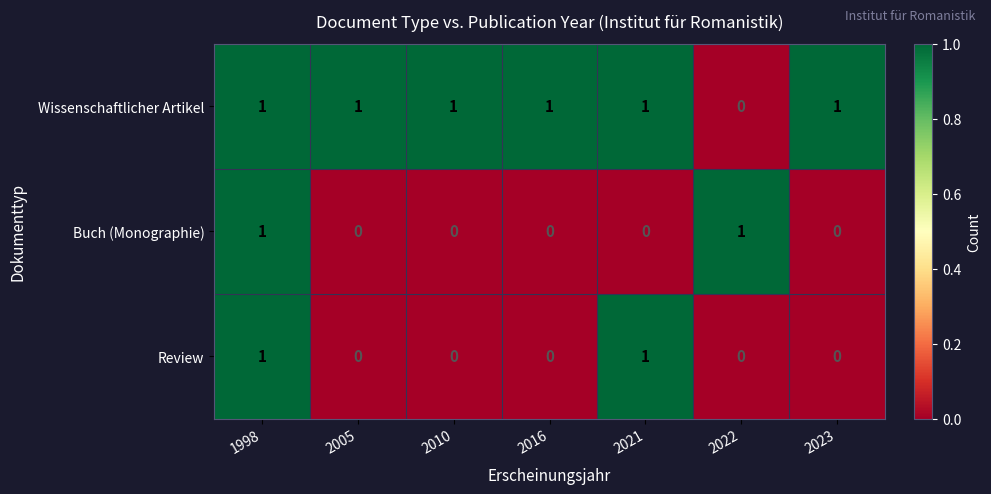

Which series has the largest total across all categories?

Wissenschaftlicher Artikel